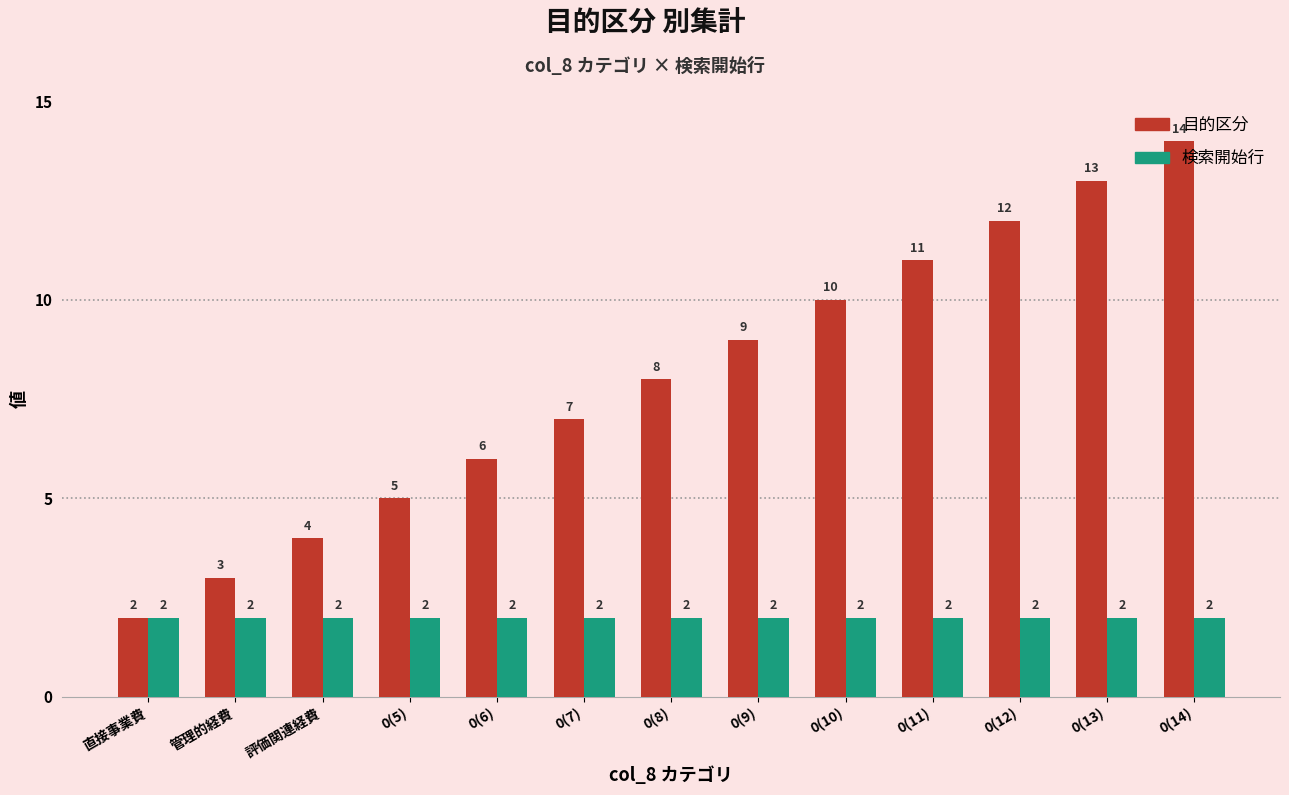

Reading right to left, transcribe all the data shown in this chart.

目的区分: 14	13	12	11	10	9	8	7	6	5	4	3	2
検索開始行: 2	2	2	2	2	2	2	2	2	2	2	2	2